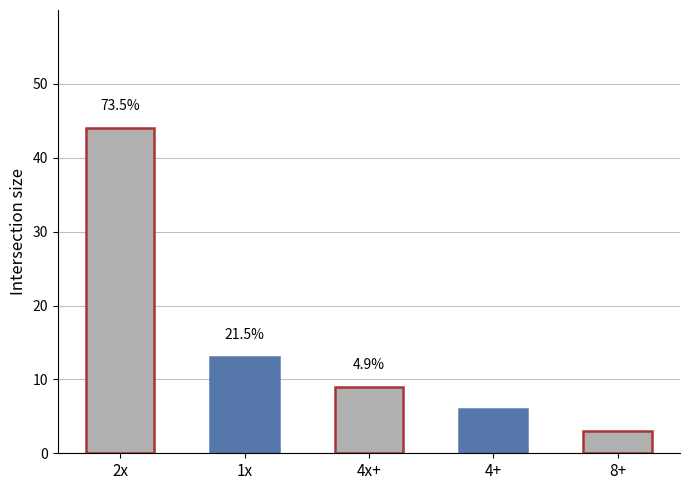

Reading left to right, transcribe all the data shown in this chart.

2x=44	1x=13	4x+=9	4+=6	8+=3